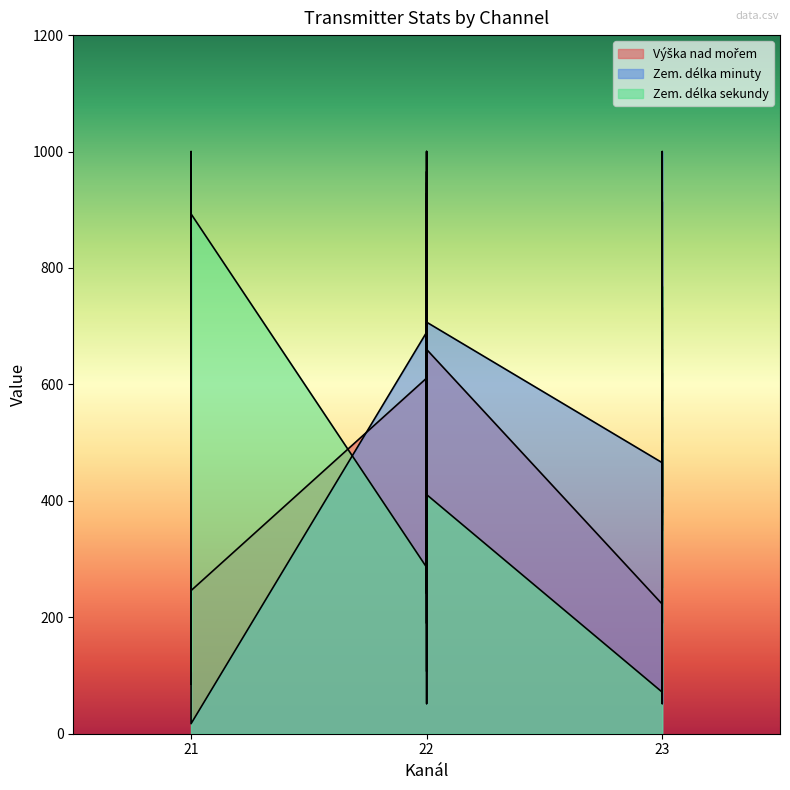

What is the difference between the maximum and minimum values in the Výška nad mořem series?

777.4